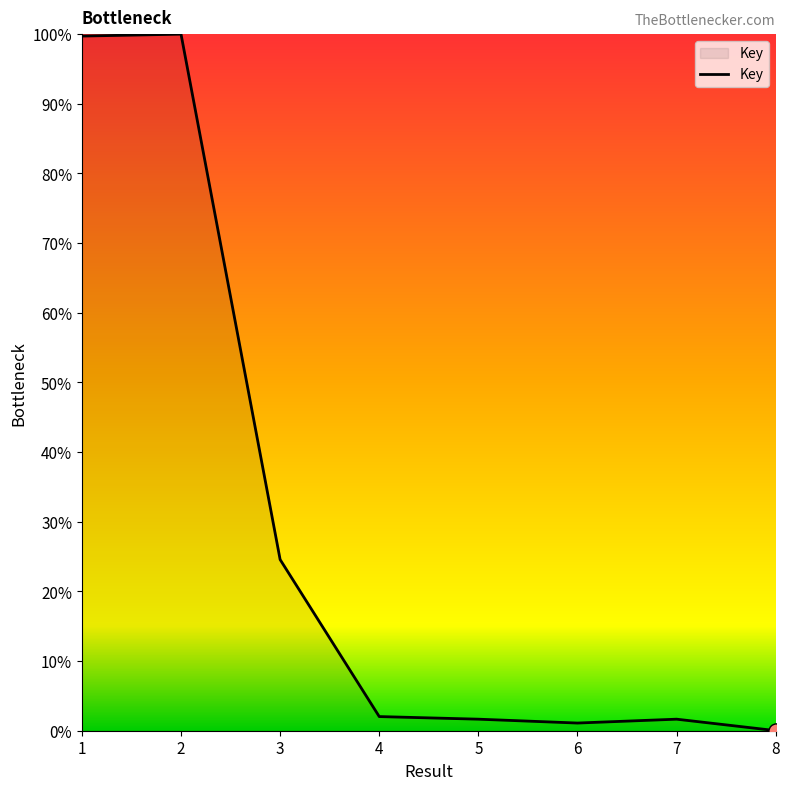

What is the ratio of the value at 2 to the value at 4?

49.2